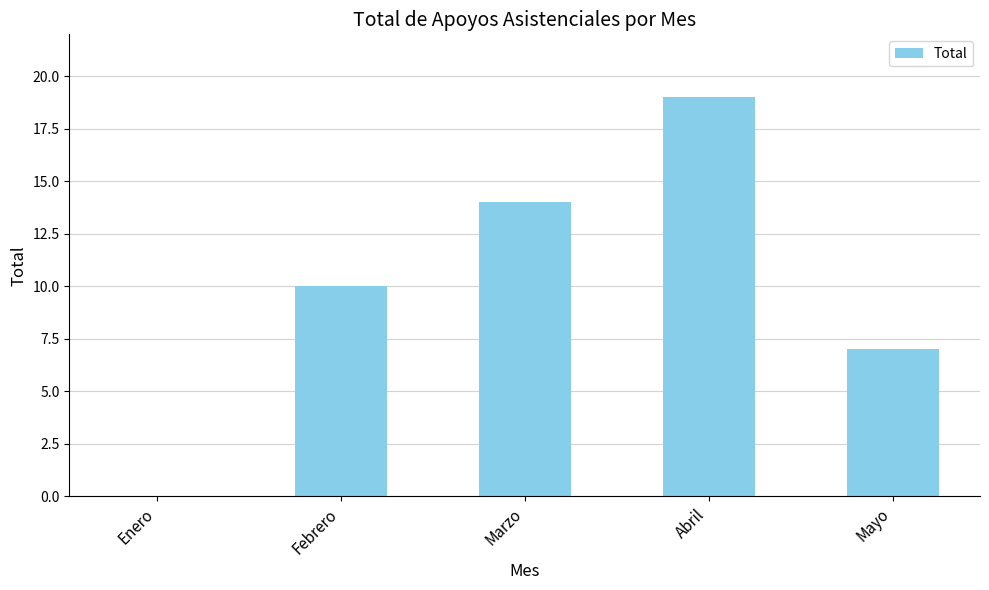

Which has a higher value, Enero or Marzo?

Marzo